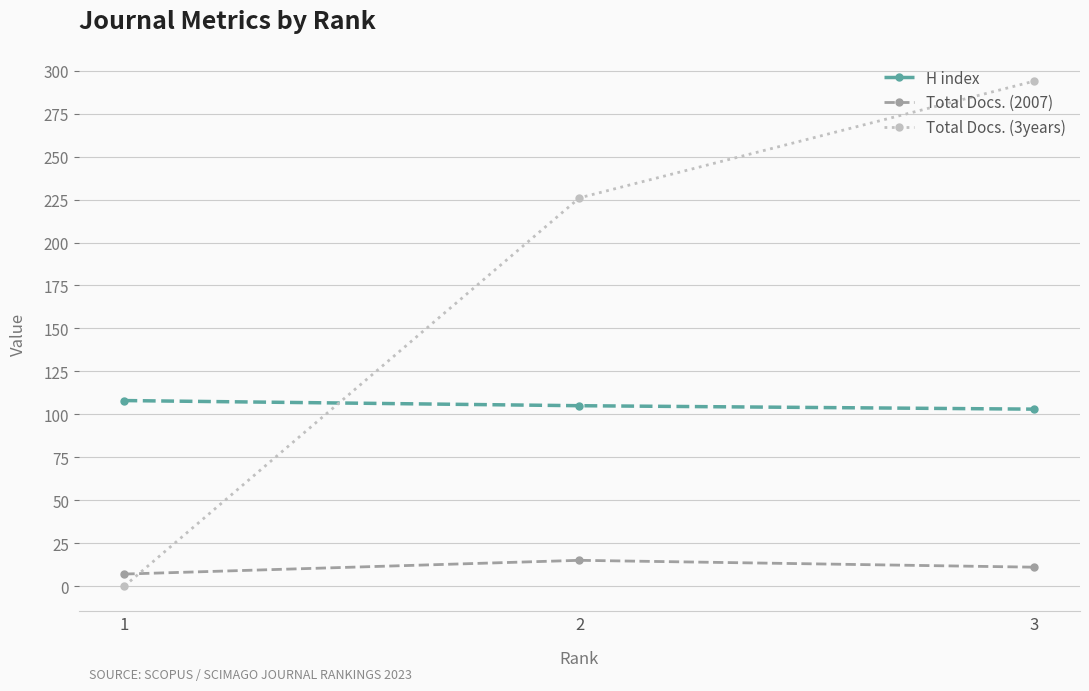

Reading left to right, transcribe all the data shown in this chart.

H index: 1=108	2=105	3=103
Total Docs. (2007): 1=7	2=15	3=11
Total Docs. (3years): 1=0	2=226	3=294